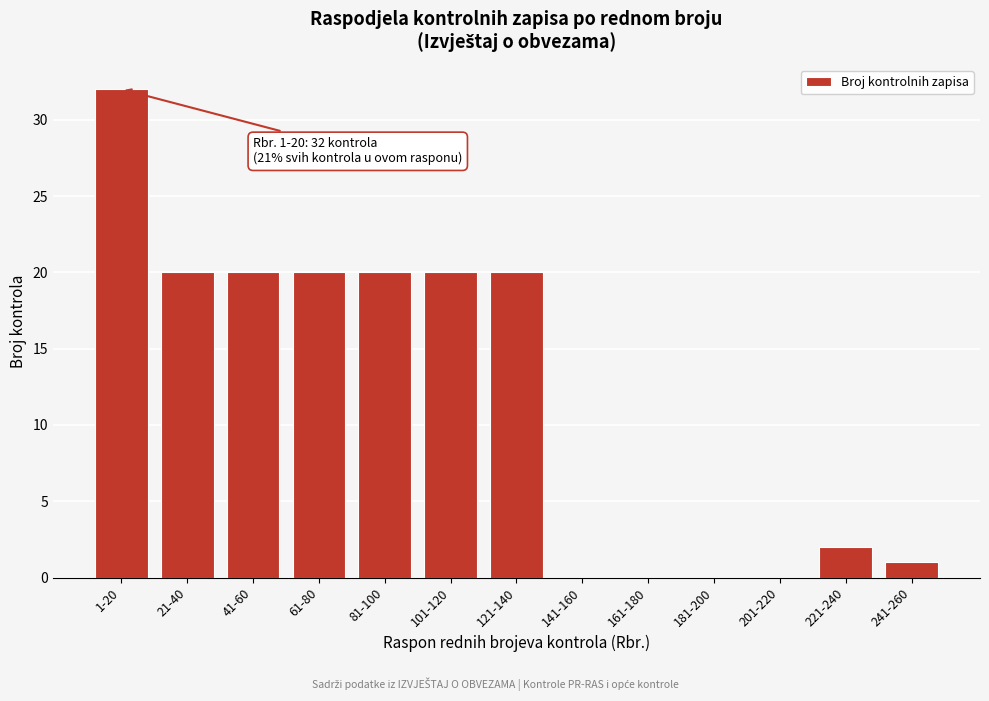

Reading left to right, transcribe all the data shown in this chart.

1-20=32	21-40=20	41-60=20	61-80=20	81-100=20	101-120=20	121-140=20	141-160=0	161-180=0	181-200=0	201-220=0	221-240=2	241-260=1